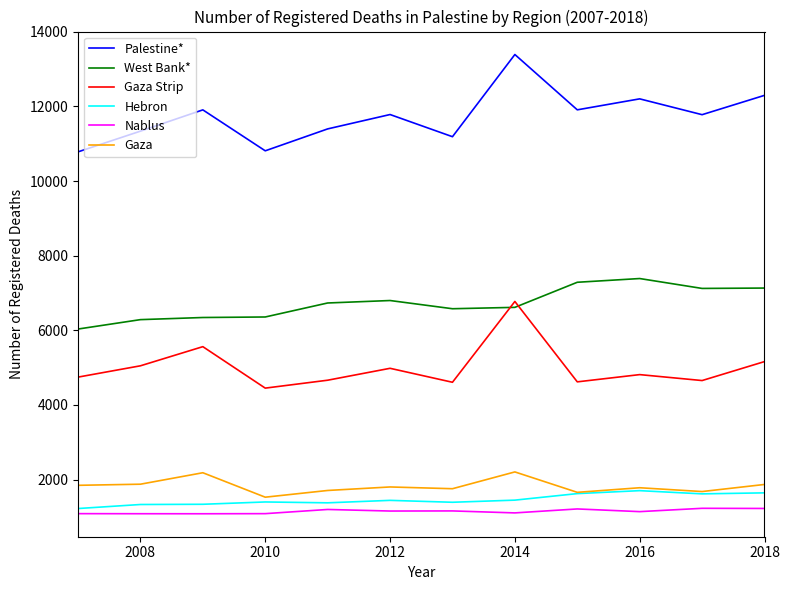

True or false: Hebron and Gaza Strip cross at least once.

False